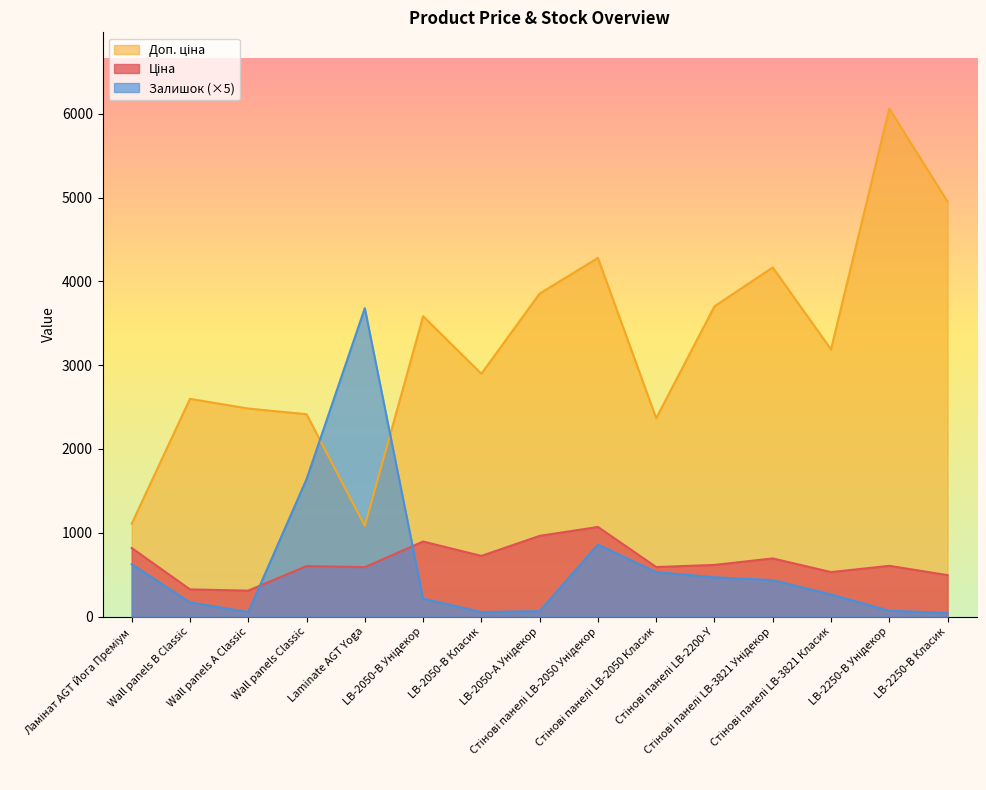

What is the label of the 10th point from the right?

LB-2050-В Унідекор